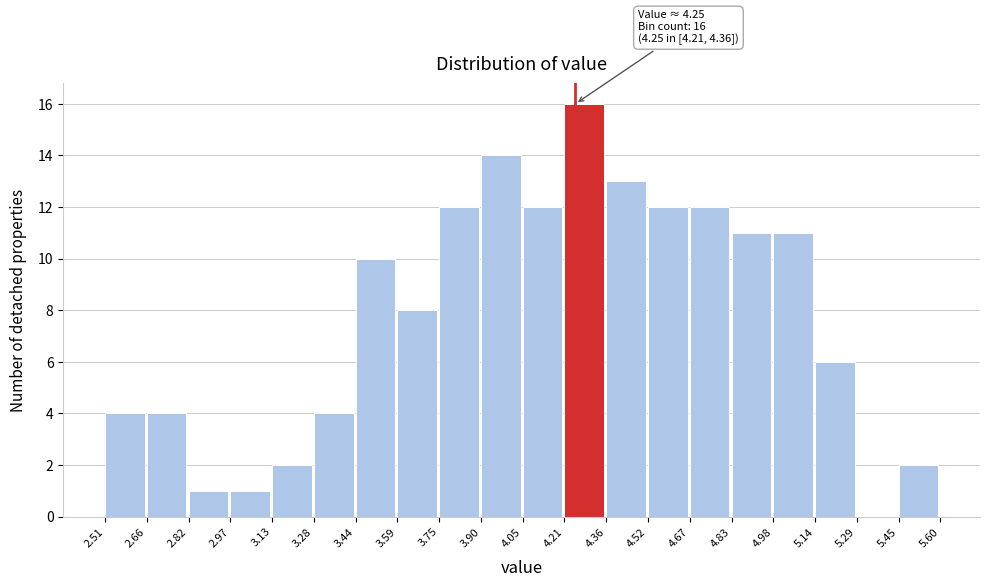

Which range on the x-axis has the tallest bar?

4.21 to 4.36